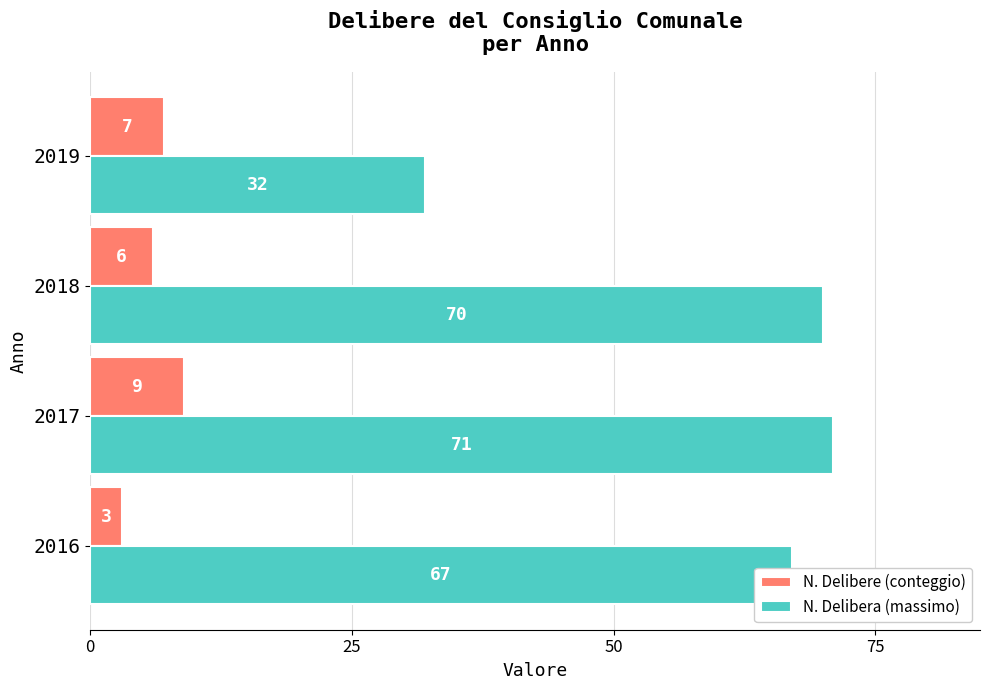

What is the average value of the N. Delibera (massimo) series?

60